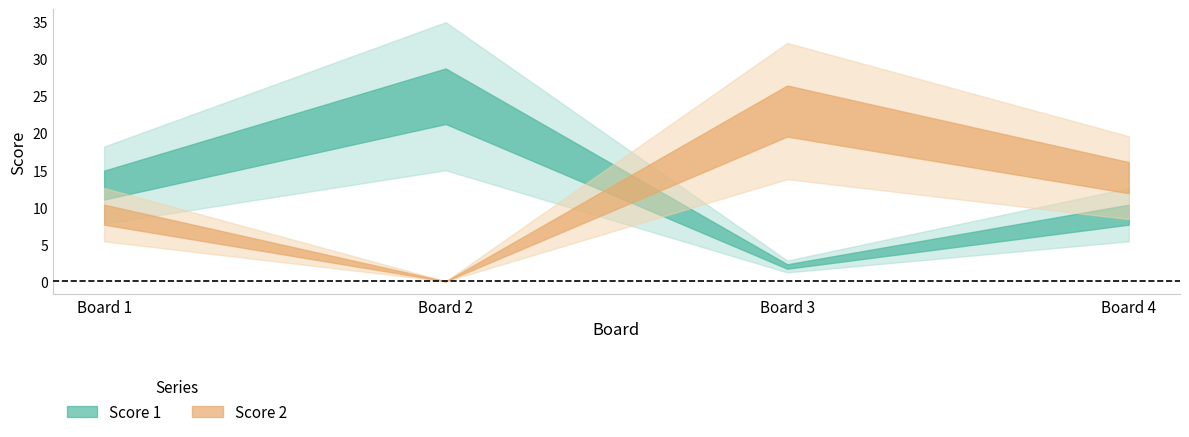

Rank the series by their maximum value, from highest to lowest.

Score 1, Score 2